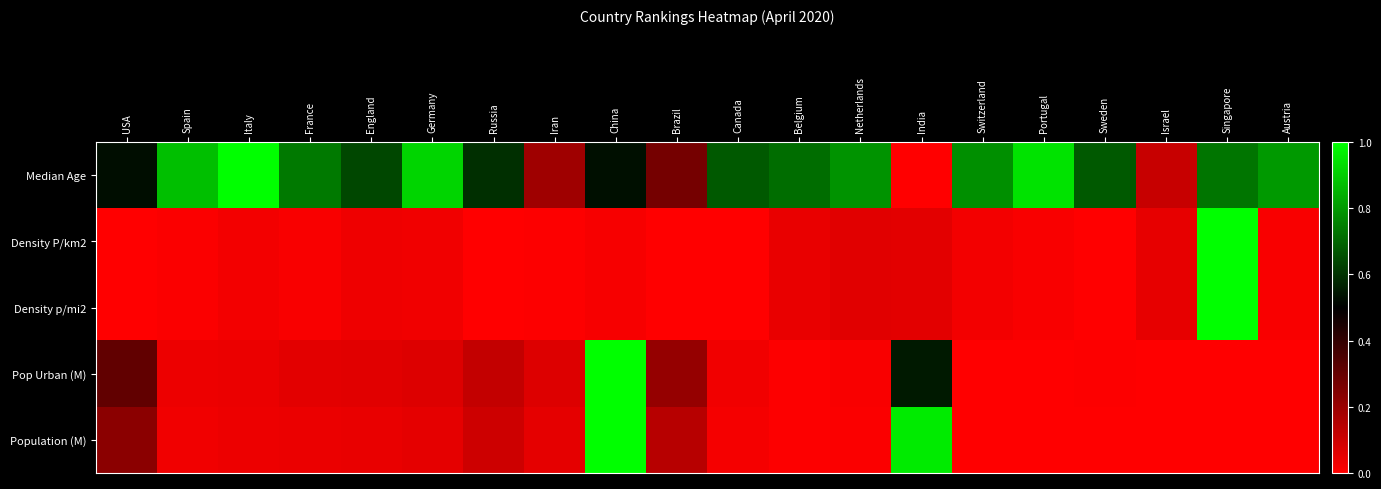

Which series has the largest total across all categories?

Median Age